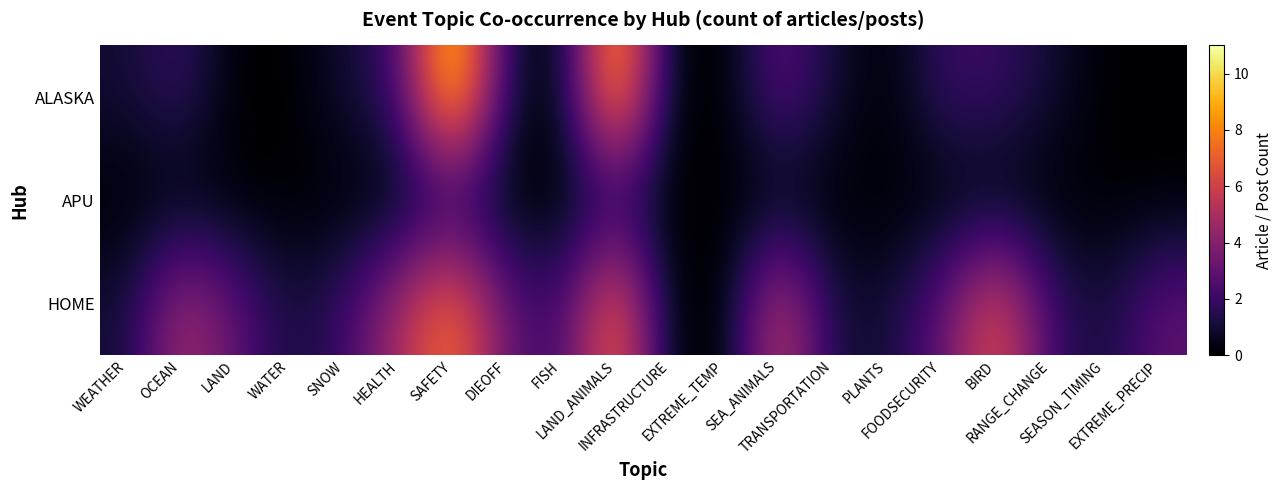

Reading left to right, list all the values displayed in this chart.

ALASKA: WEATHER=1	OCEAN=2	LAND=0	WATER=0	SNOW=1	HEALTH=2	SAFETY=11	DIEOFF=1	FISH=0	LAND_ANIMALS=10	INFRASTRUCTURE=0	EXTREME_TEMP=0	SEA_ANIMALS=3	TRANSPORTATION=1	PLANTS=0	FOODSECURITY=2	BIRD=2	RANGE_CHANGE=1	SEASON_TIMING=0	EXTREME_PRECIP=0
APU: WEATHER=0	OCEAN=0	LAND=0	WATER=0	SNOW=0	HEALTH=0	SAFETY=1	DIEOFF=0	FISH=0	LAND_ANIMALS=1	INFRASTRUCTURE=0	EXTREME_TEMP=0	SEA_ANIMALS=0	TRANSPORTATION=0	PLANTS=0	FOODSECURITY=0	BIRD=0	RANGE_CHANGE=0	SEASON_TIMING=0	EXTREME_PRECIP=0
HOME: WEATHER=1	OCEAN=5	LAND=3	WATER=1	SNOW=2	HEALTH=5	SAFETY=8	DIEOFF=3	FISH=2	LAND_ANIMALS=8	INFRASTRUCTURE=0	EXTREME_TEMP=0	SEA_ANIMALS=6	TRANSPORTATION=1	PLANTS=1	FOODSECURITY=3	BIRD=7	RANGE_CHANGE=2	SEASON_TIMING=1	EXTREME_PRECIP=3